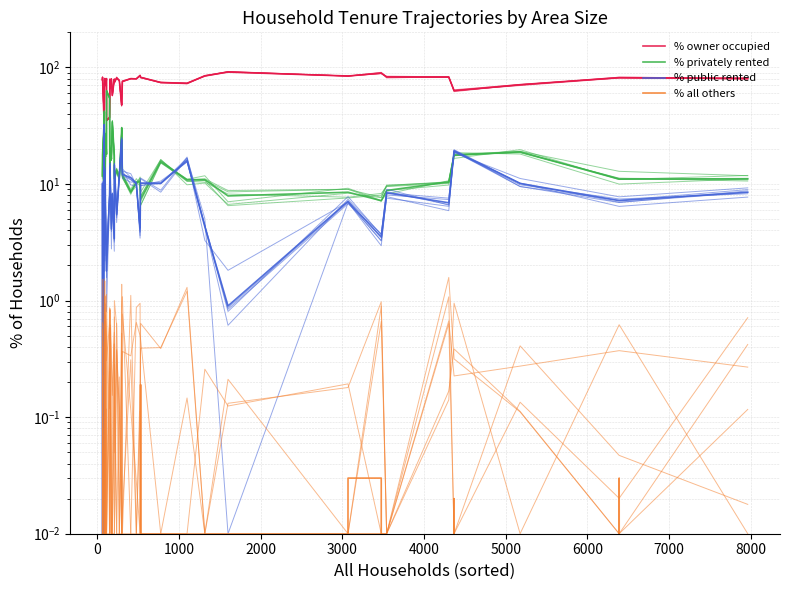

True or false: % public rented has more than 1 interior local peaks.

True